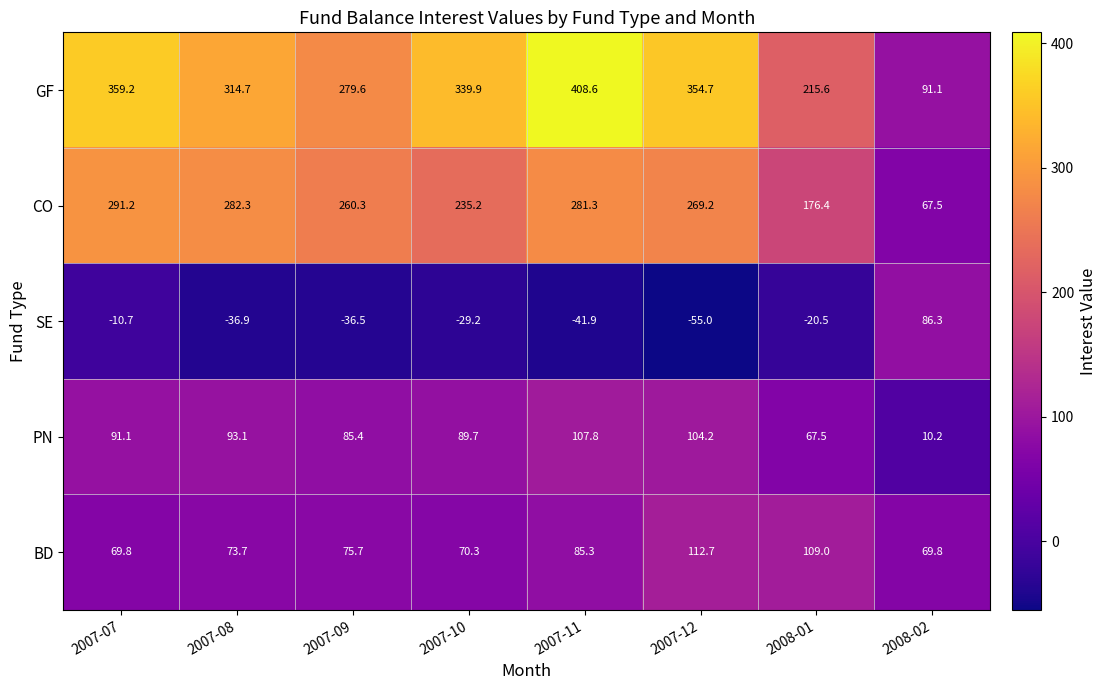

Which category has the highest value across all series?

2007-11